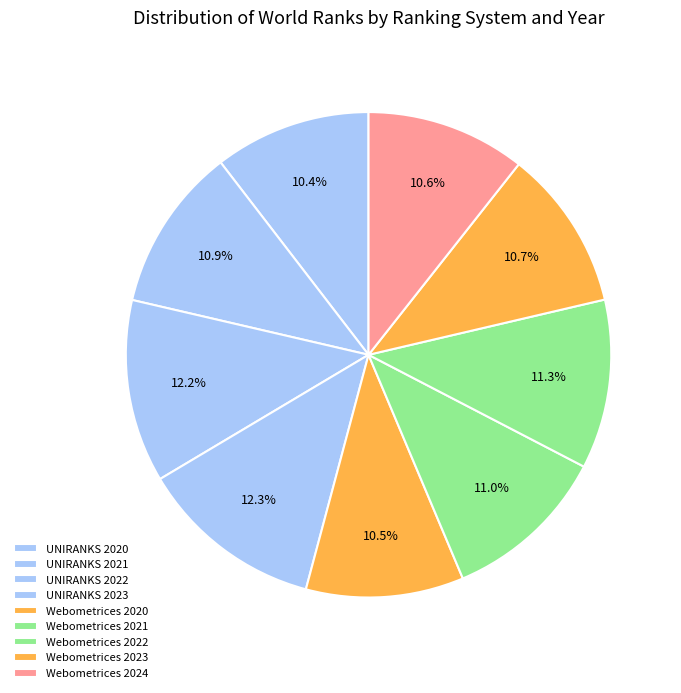

Count the number of slices in the pie.

9